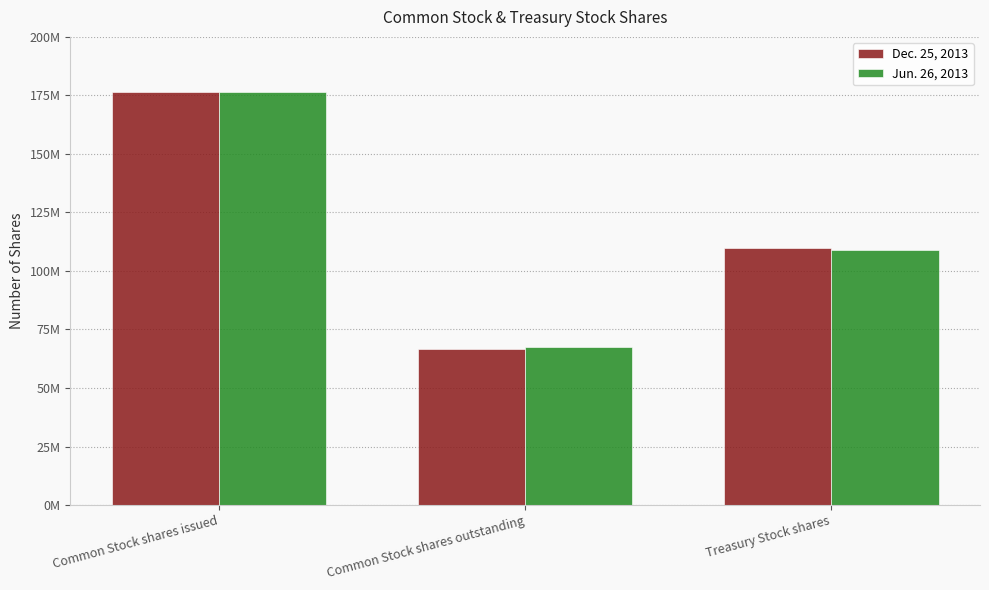

Are the bars grouped side by side (vs. stacked)?

Yes